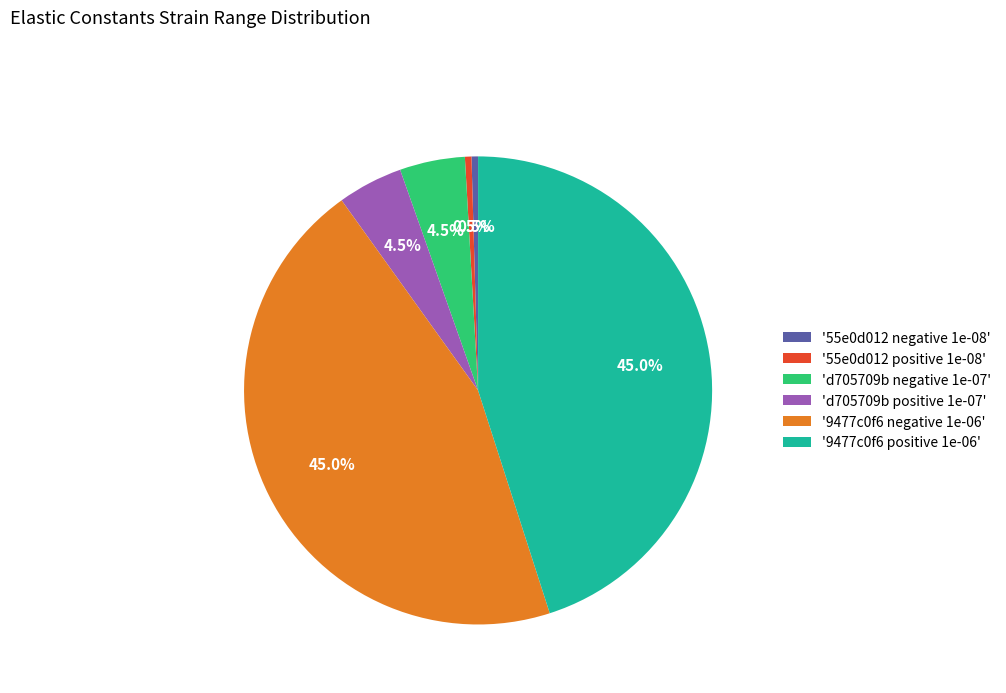

What portion of the pie excludes 'd705709b positive 1e-07'?

95.5%